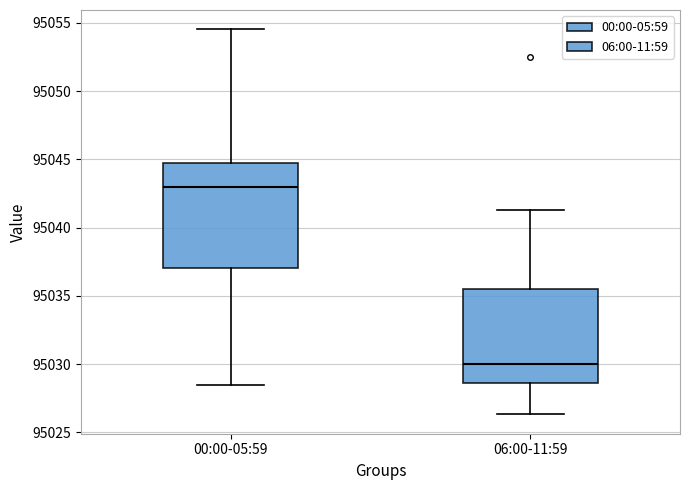

Reading left to right, transcribe this box plot: for each box, give where its median line is, the range the box spans, and where its two whiskers end, as read against the y-axis. The values are not printed on the chart, so give them approximately, as read against the axis.

00:00-05:59: median 95043.0, box 95037.0 to 95045.0, whiskers 95028.5 to 95054.5
06:00-11:59: median 95030.0, box 95028.5 to 95035.5, whiskers 95026.5 to 95041.5